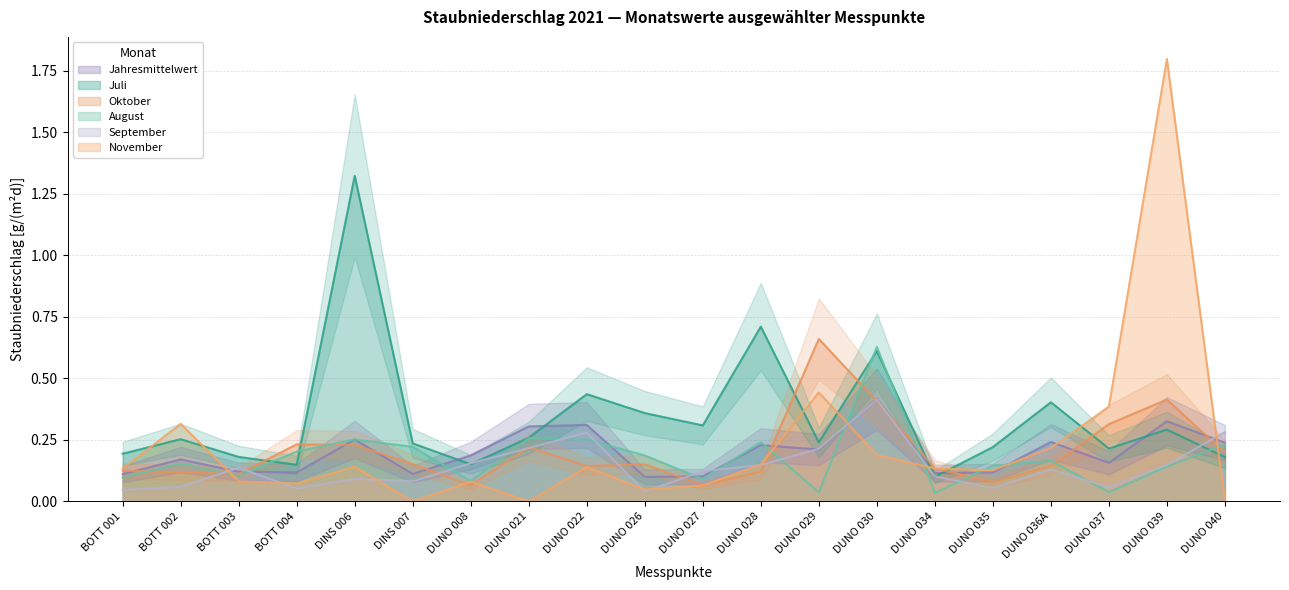

Where is Jahresmittelwert nearest to the value 0?

DUNO 026